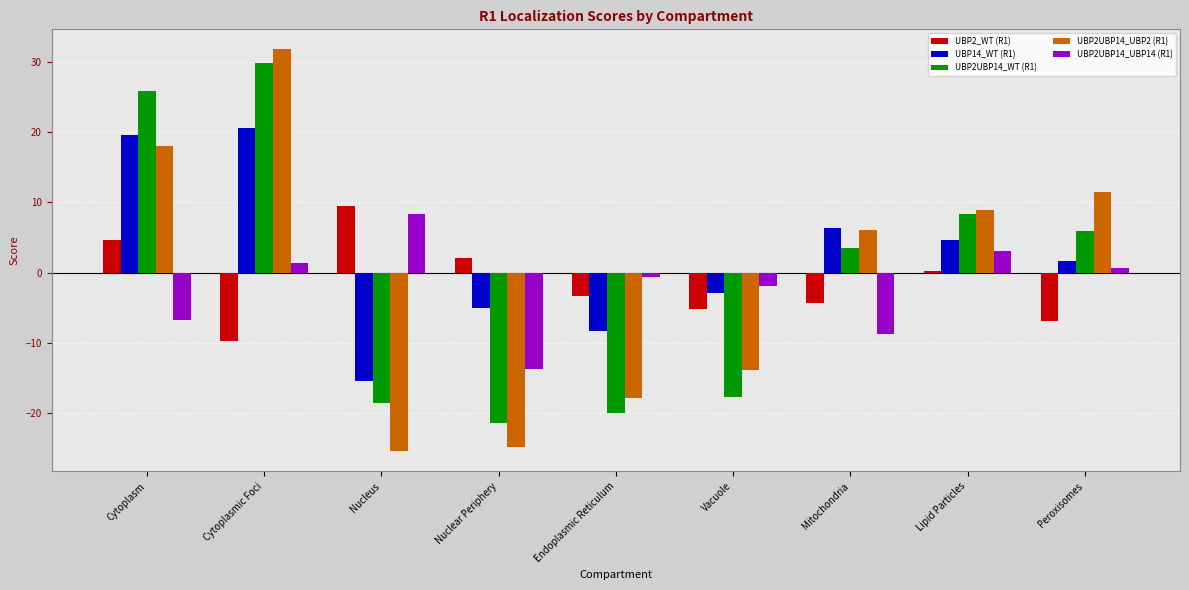

What is the difference between the UBP2UBP14_UBP2 (R1) values at Nuclear Periphery and Lipid Particles?

33.8